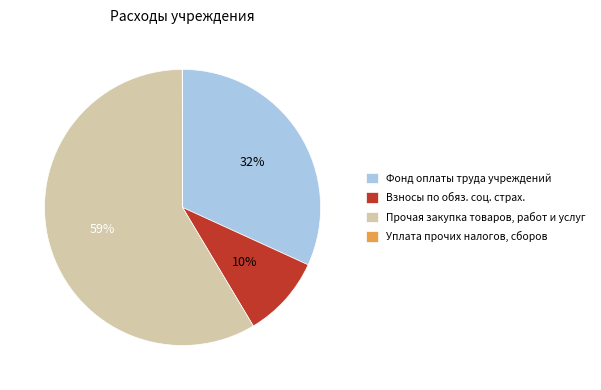

True or false: Прочая закупка товаров, работ и услуг accounts for 59% of the total.

True